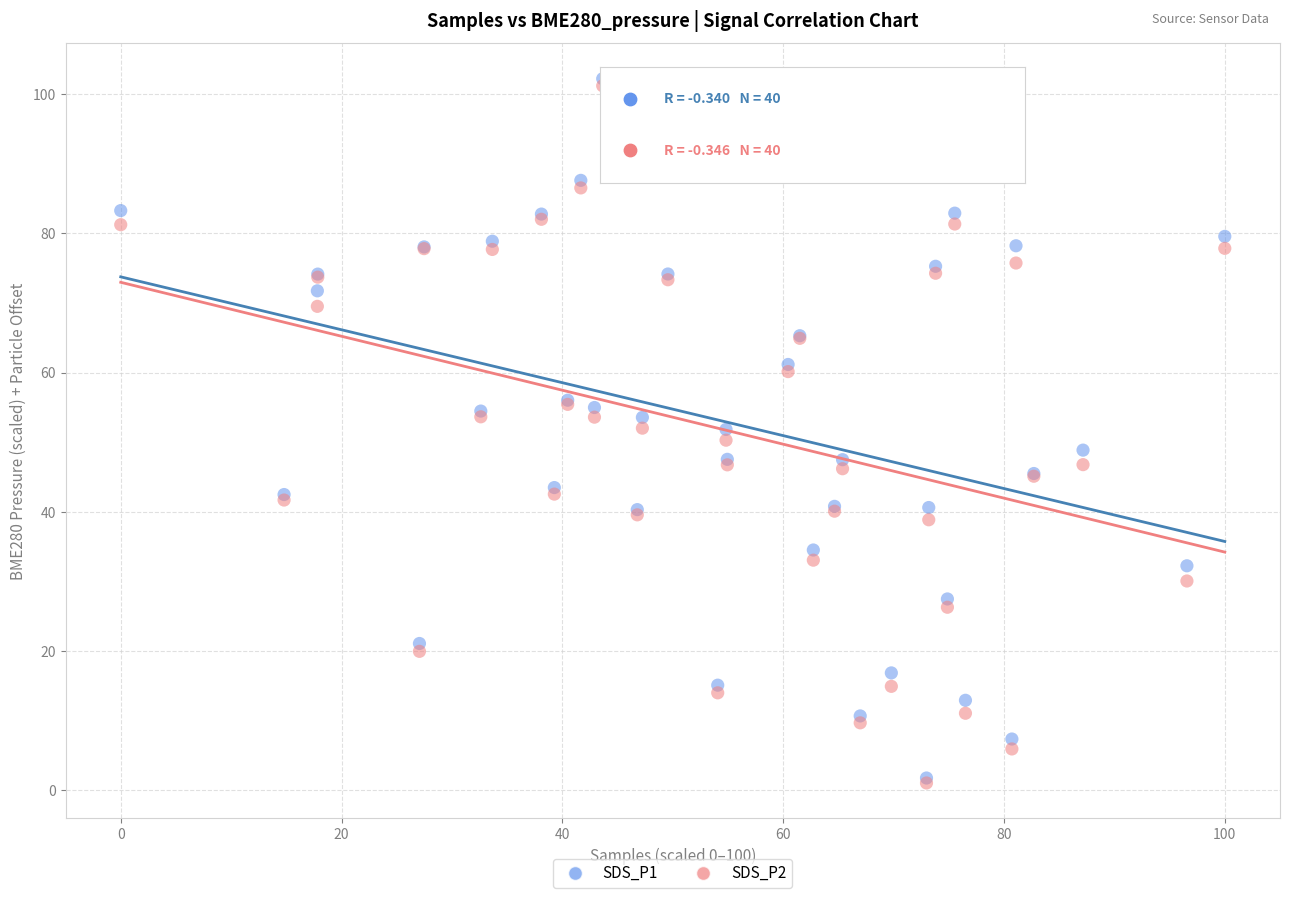

What are all the series names shown in the legend?

SDS_P1, SDS_P2